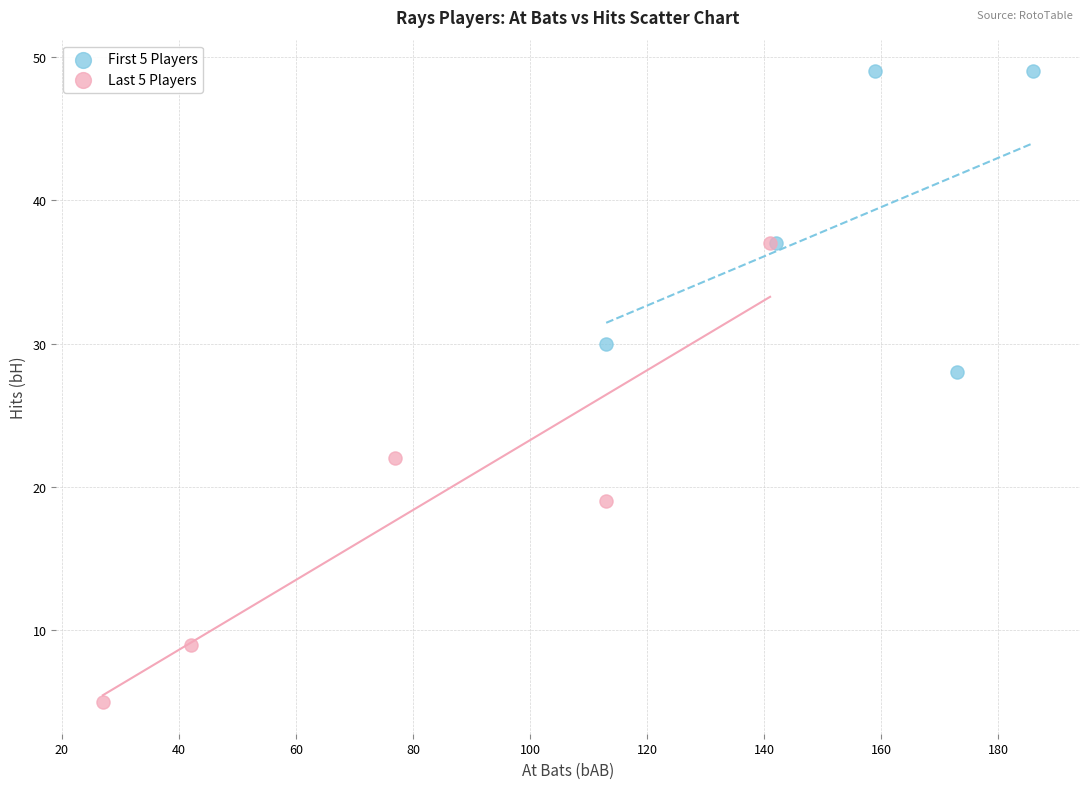

Which series contains the highest Y value?

First 5 Players